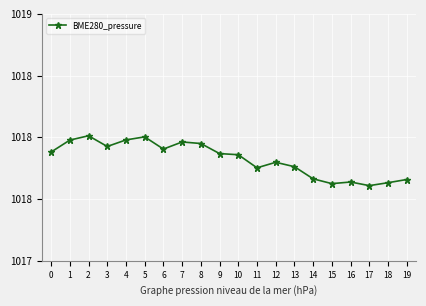

What is the change in value from 2 to 16?

-0.4